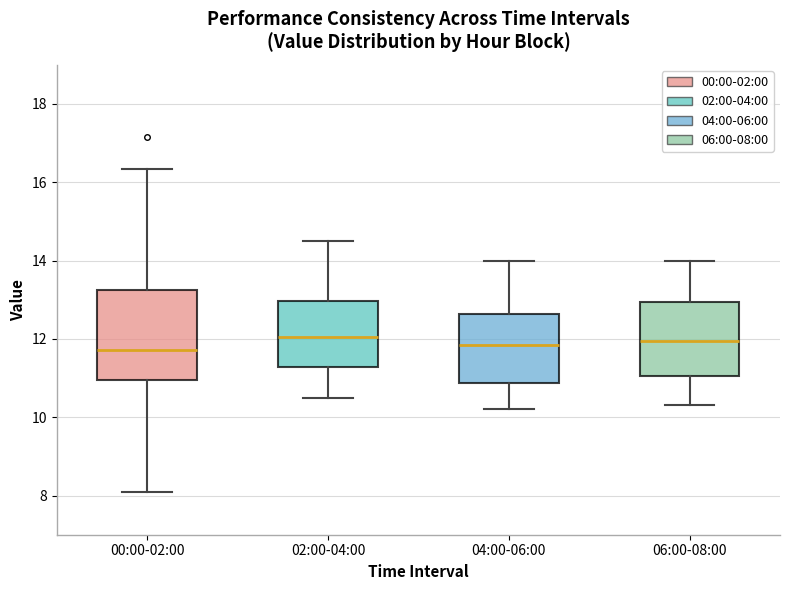

Reading left to right, read every box against the y-axis: the position of its median line, the range the box covers, and the ends of its whiskers. The values are not printed on the chart, so give them approximately, as read against the axis.

00:00-02:00: median 11.8, box 11.0 to 13.2, whiskers 8.2 to 16.4
02:00-04:00: median 12.0, box 11.2 to 13.0, whiskers 10.6 to 14.6
04:00-06:00: median 11.8, box 10.8 to 12.6, whiskers 10.2 to 14.0
06:00-08:00: median 12.0, box 11.0 to 13.0, whiskers 10.4 to 14.0